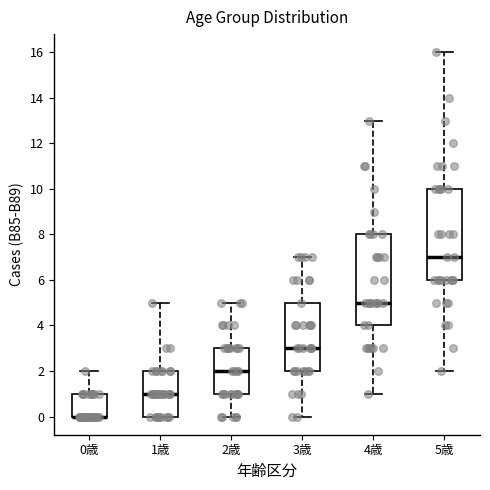

Reading left to right, transcribe this box plot: for each box, give where its median line is, the range the box spans, and where its two whiskers end, as read against the y-axis. The values are not printed on the chart, so give them approximately, as read against the axis.

0歳: median 0 (drawn on the box's lower edge), box 0 to 1, whiskers 0 to 2
1歳: median 1, box 0 to 2, whiskers 0 to 5
2歳: median 2, box 1 to 3, whiskers 0 to 5
3歳: median 3, box 2 to 5, whiskers 0 to 7
4歳: median 5, box 4 to 8, whiskers 1 to 13
5歳: median 7, box 6 to 10, whiskers 2 to 16